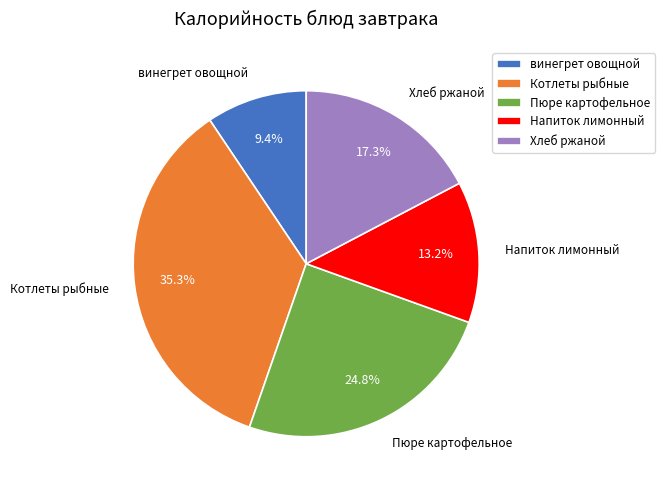

Which slice is the largest?

Котлеты рыбные